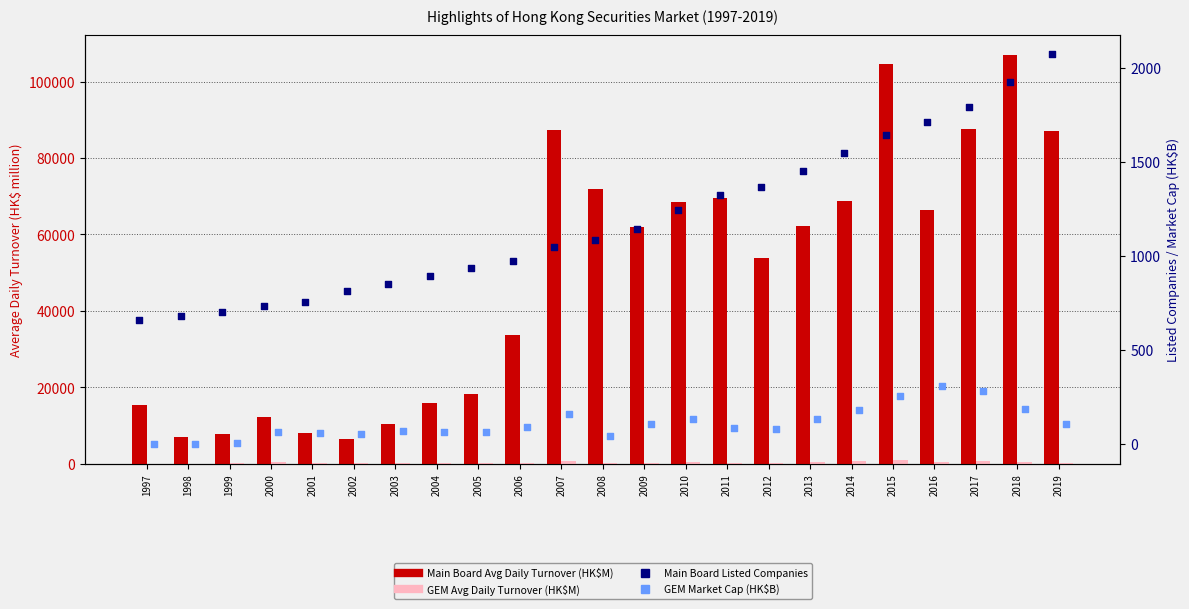

At how many categories does at least one series exceed 66294?

10